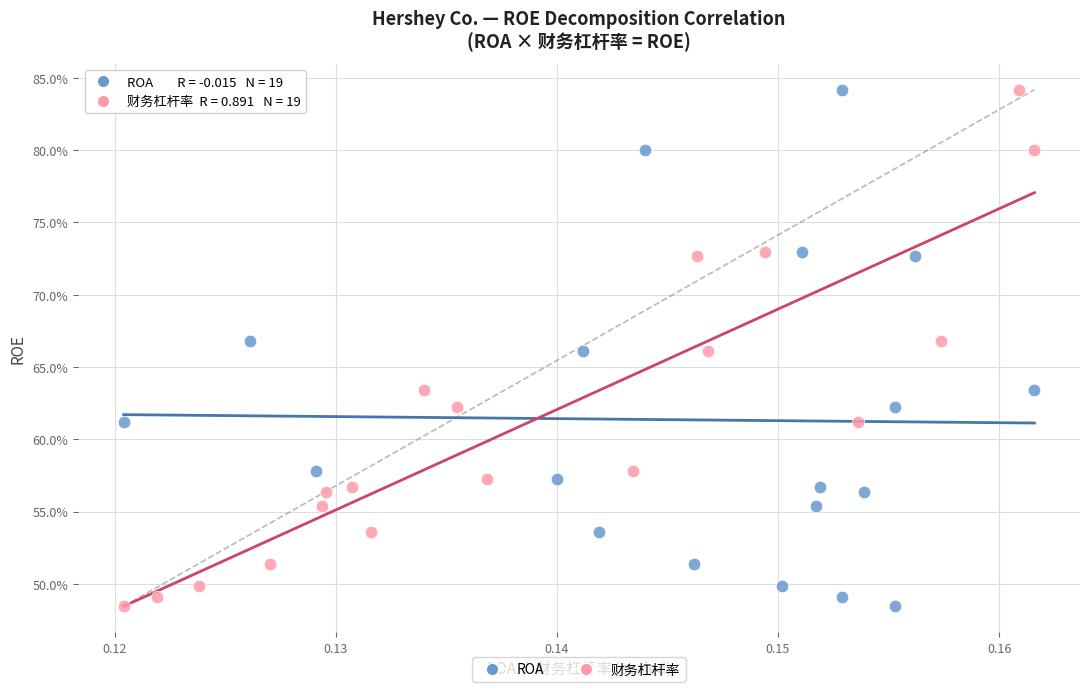

What are all the series names shown in the legend?

ROA, 财务杠杆率